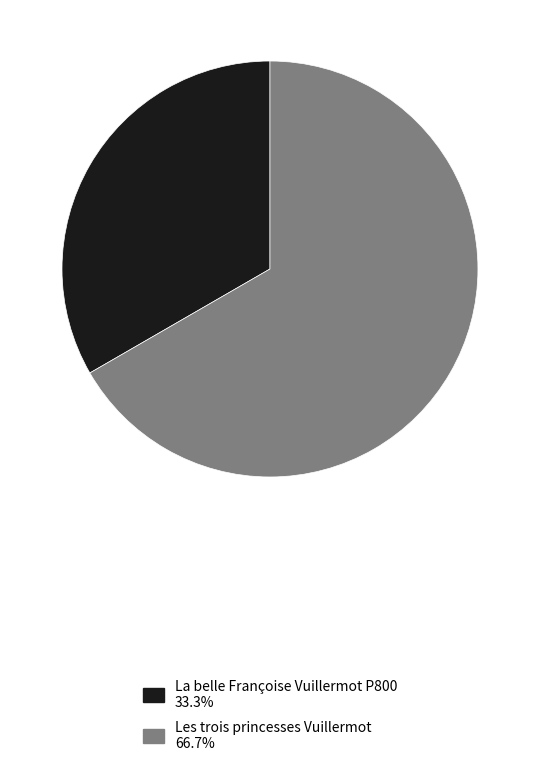

Does Les trois princesses Vuillermot 66.7% represent more than half of the total?

Yes